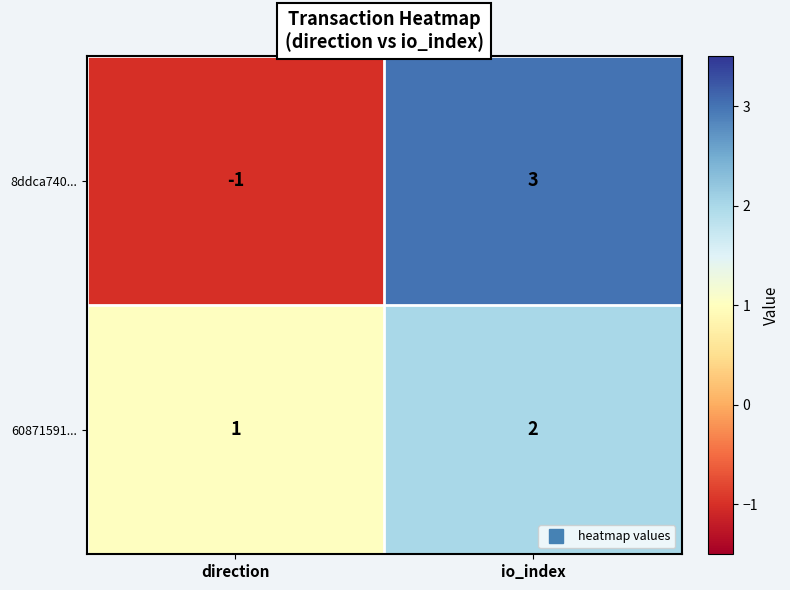

List the series in order of their overall mean, lowest first.

8ddca740..., 60871591...